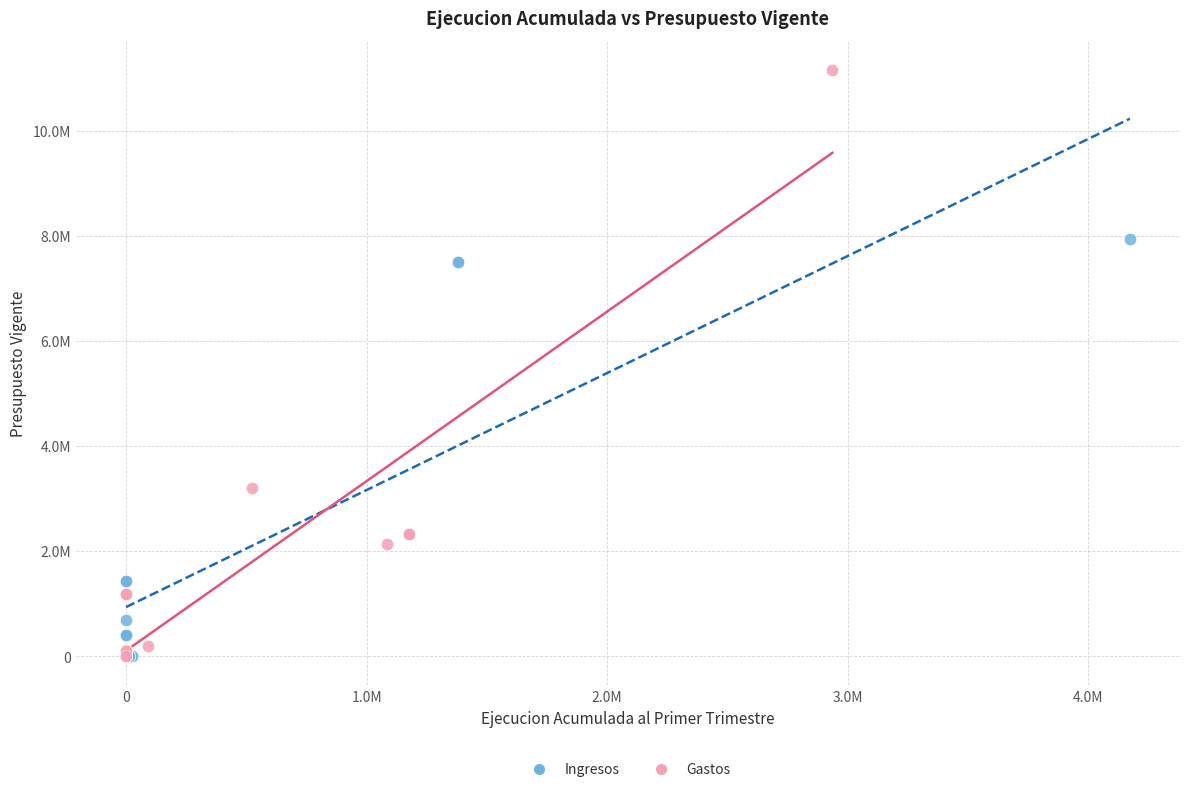

What are all the series names shown in the legend?

Ingresos, Gastos